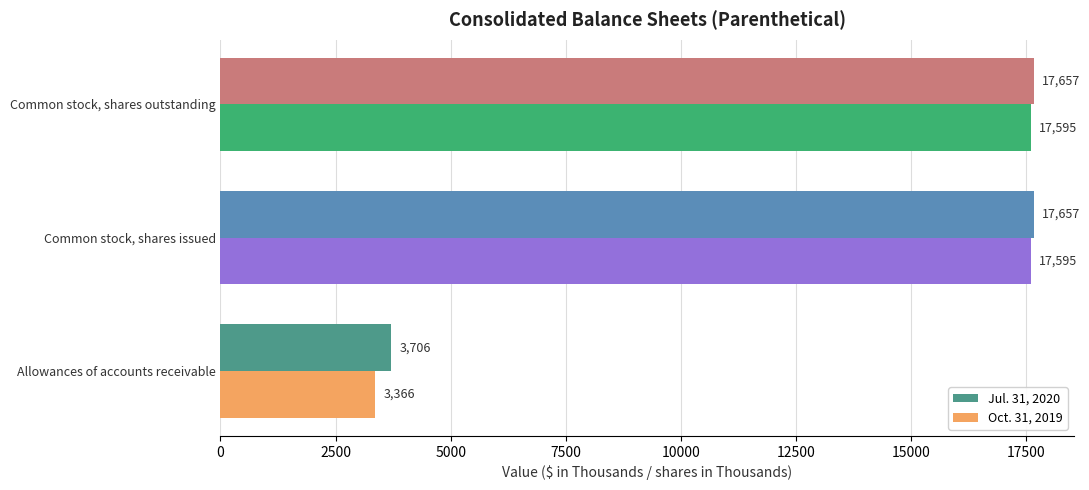

Count the Jul. 31, 2020 values in the range 3706 to 17657.

3